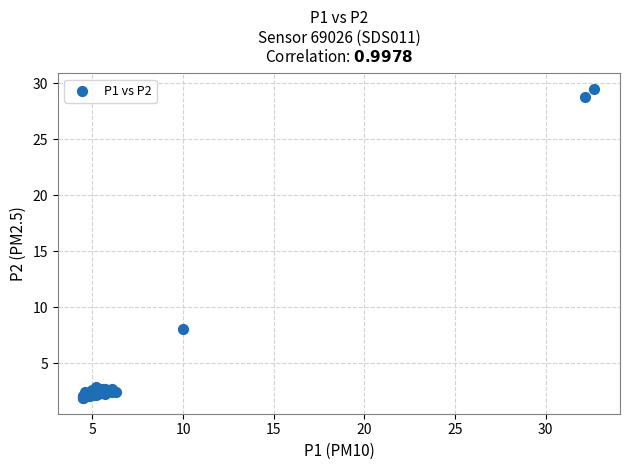

What Y value in the scatter plot is closest to 15?

8.1